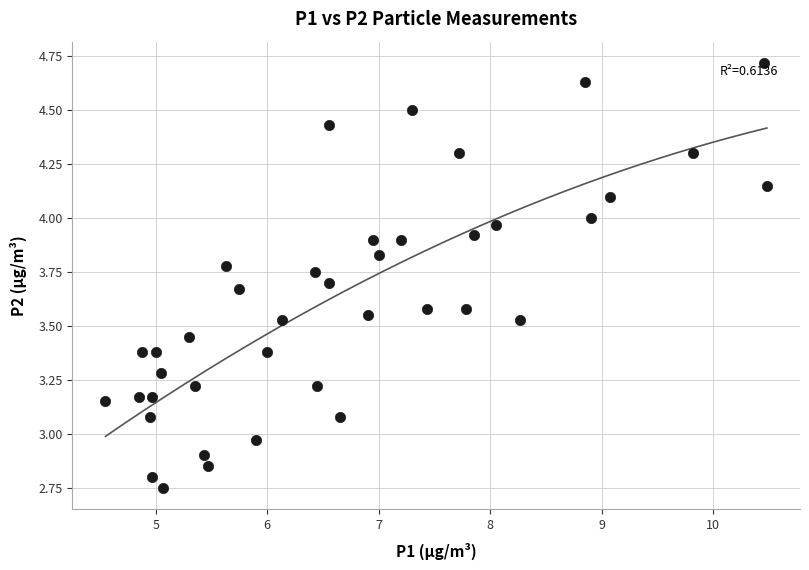

What is the range of Y values (max minus min)?

2.0